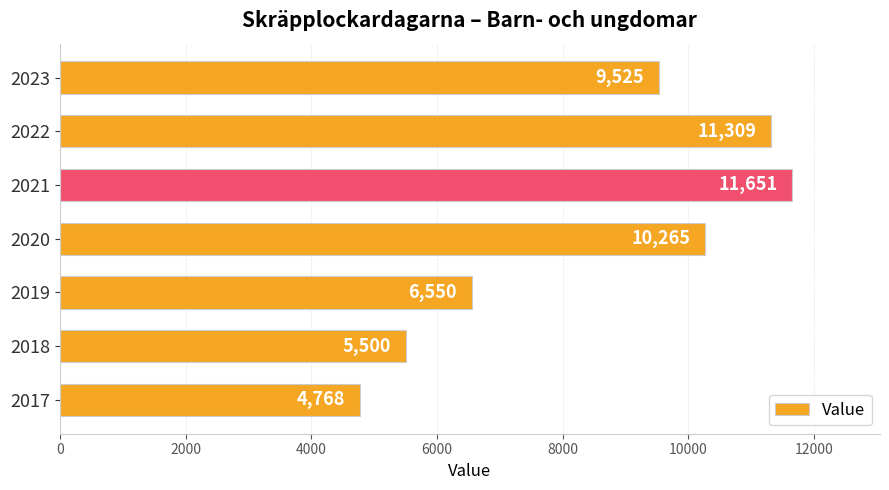

What is the difference between the second highest and minimum values?

6541